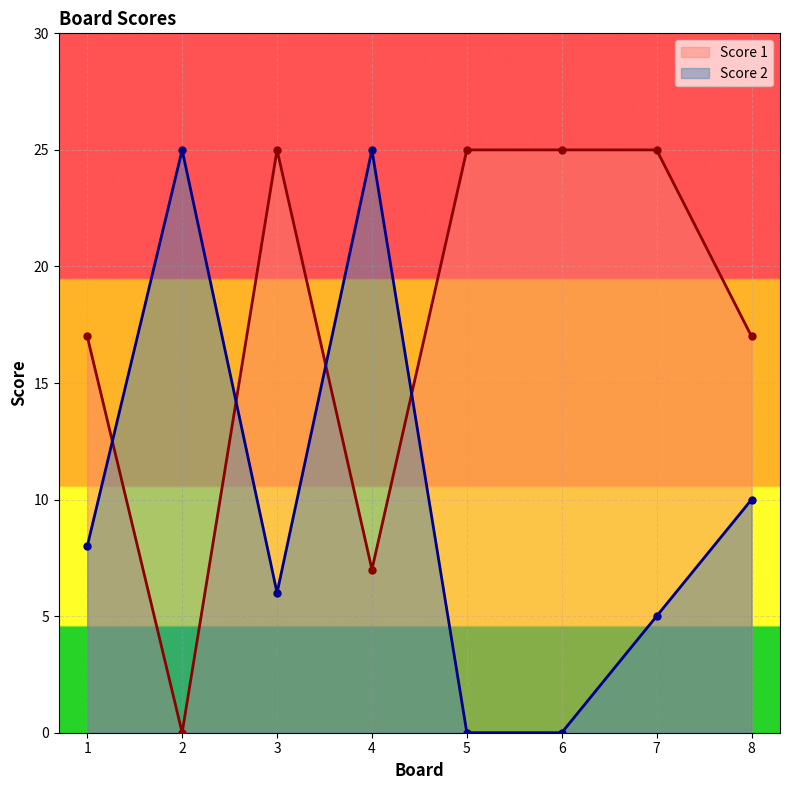

What is the difference between the maximum and second lowest values in the Score 1 series?

18